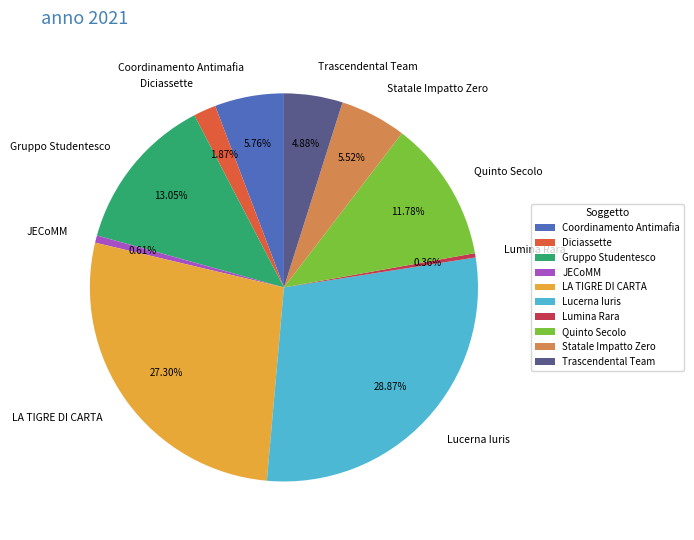

Is it true that Diciassette is 2% of the pie?

True